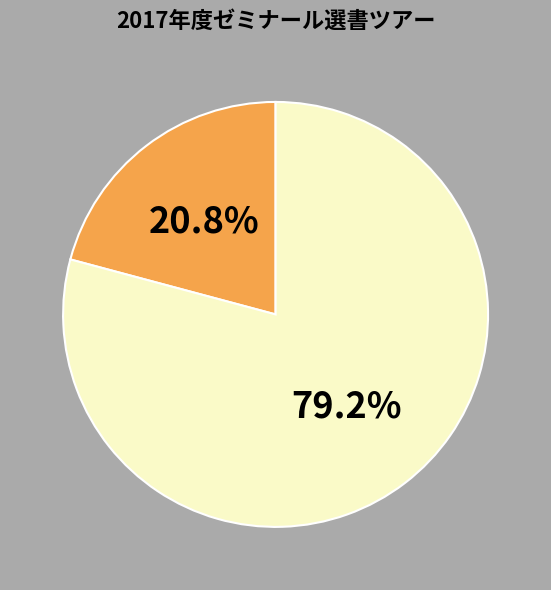

Is there a majority slice in this chart?

Yes